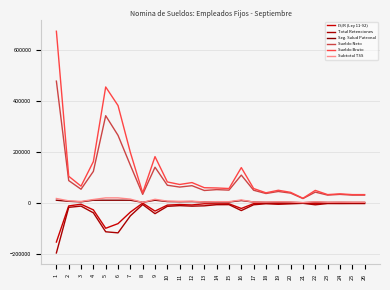

True or false: Seg. Salud Patronal and Total Retenciones intersect in this chart.

False